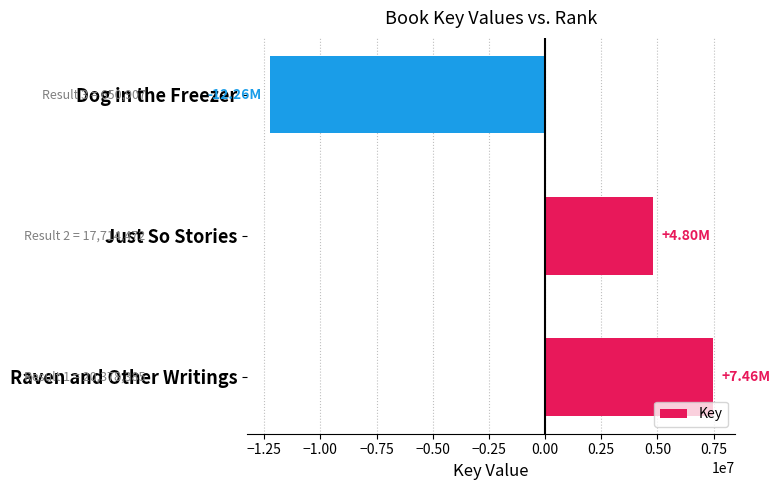

How many categories are shown in the chart?

3